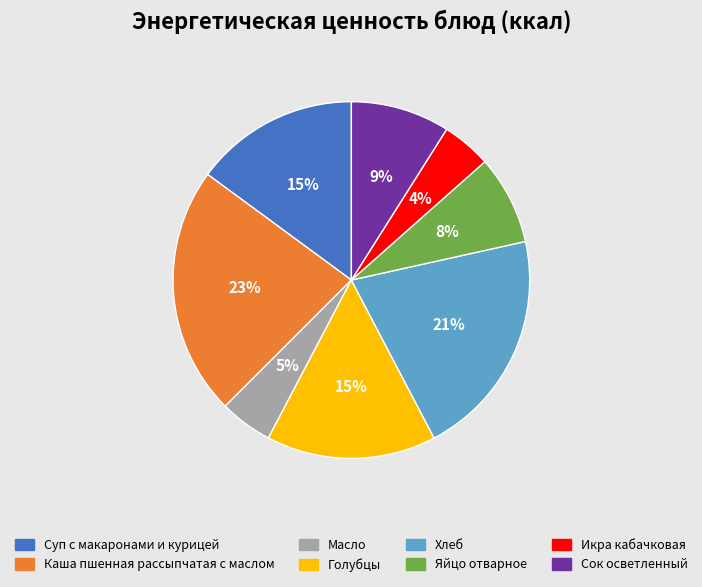

Which has a higher value, Голубцы or Сок осветленный?

Голубцы